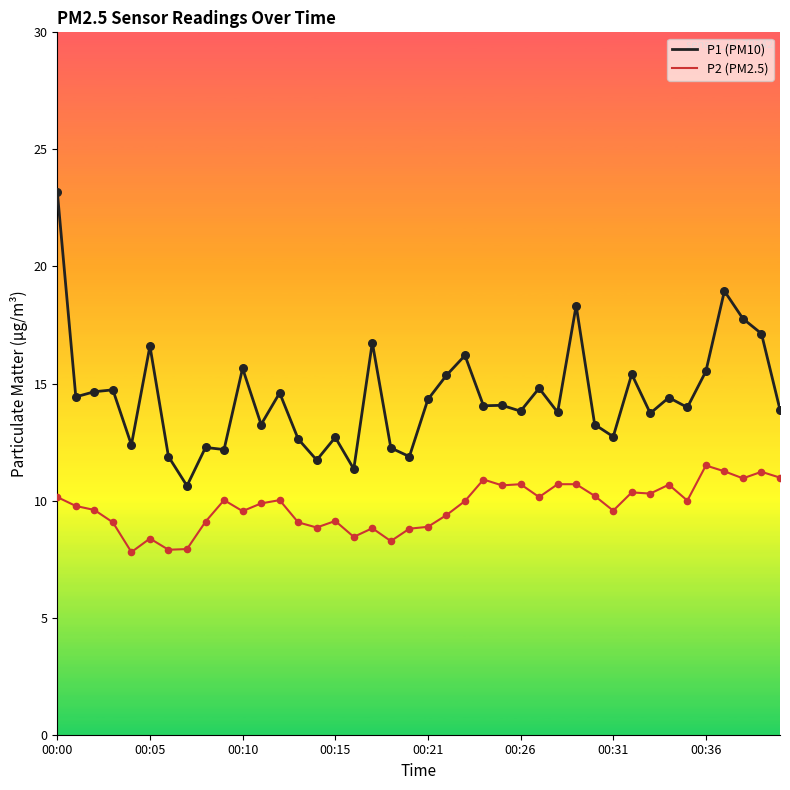

Which series has the largest range (max minus min)?

P1 (PM10)